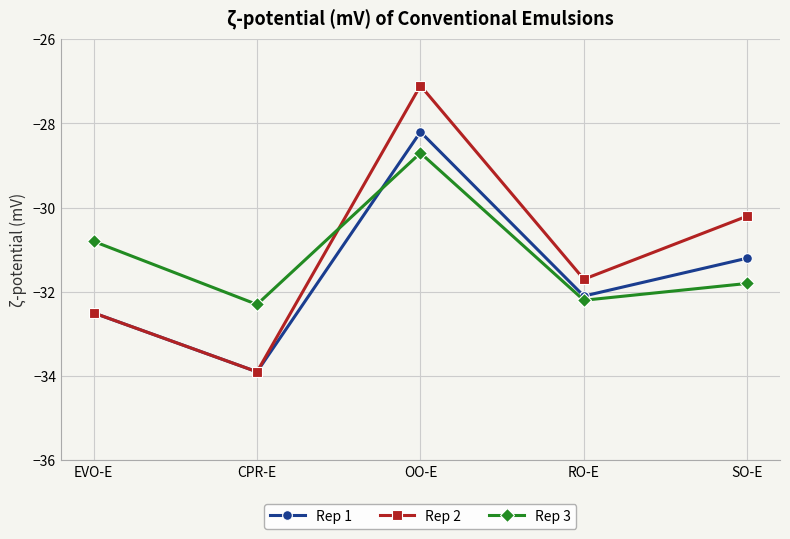

Is it true that Rep 2 equals -31.7 at RO-E?

True